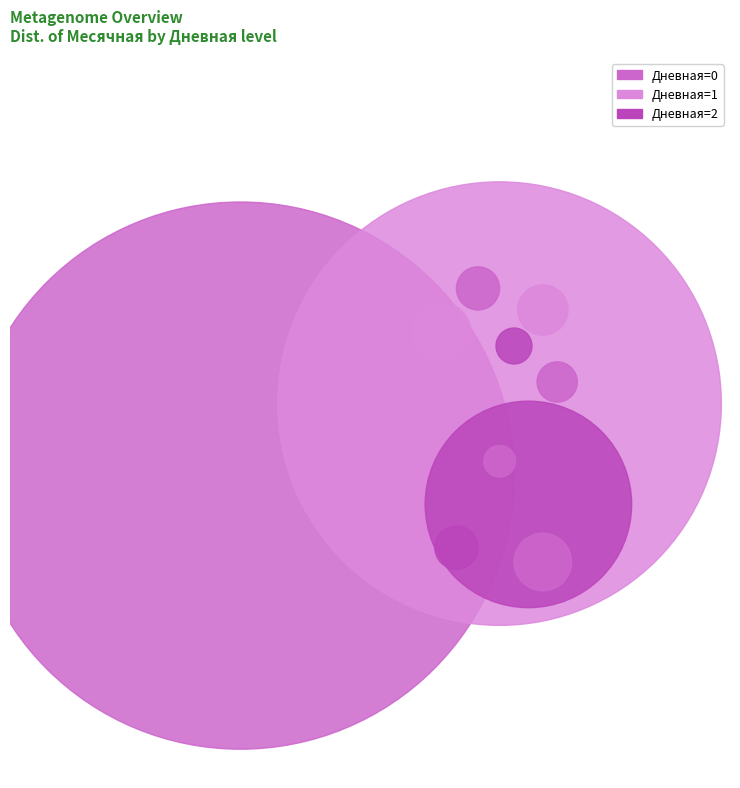

To the nearest percent, what is the average slice percentage?

17%